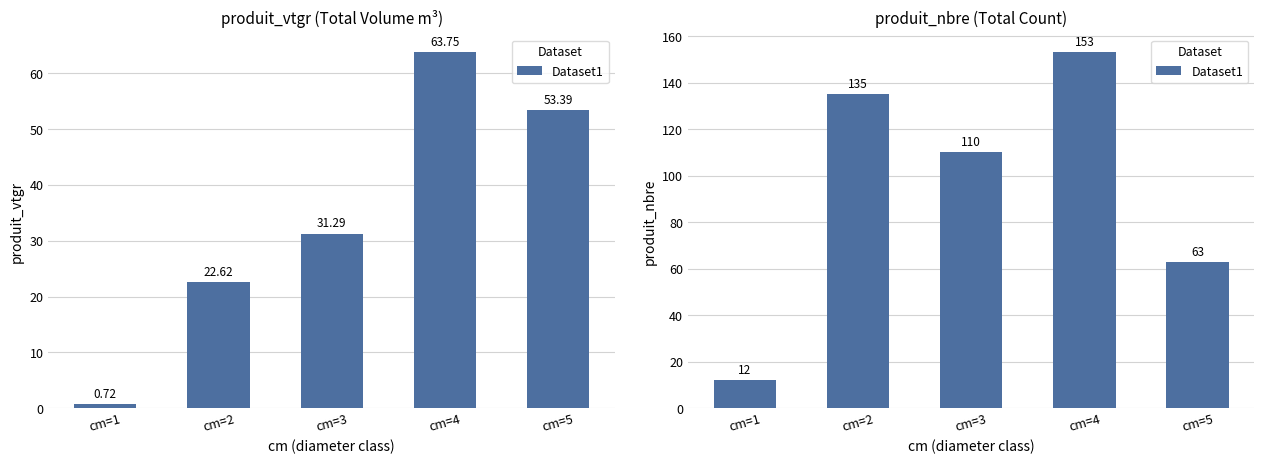

What is the approximate value at cm=4, to the nearest 50?

150